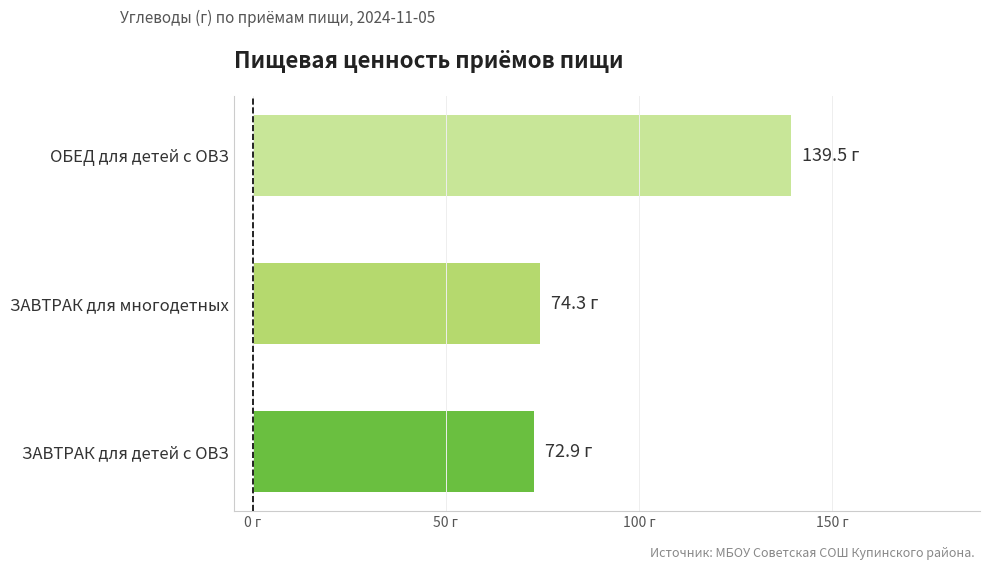

Does the chart contain any negative values?

No